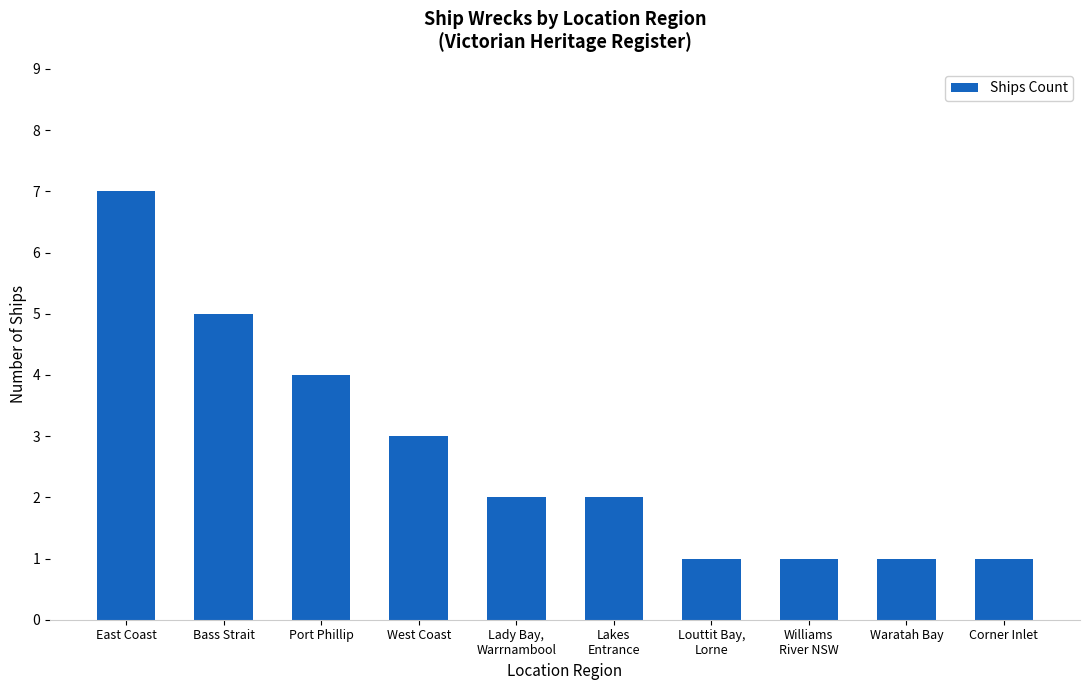

What is the maximum value shown in the chart?

7